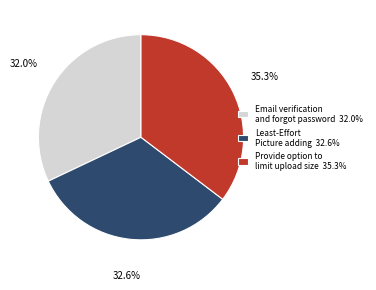

Combined, what portion of the pie is Least-Effort Picture adding and Provide option to limit upload size?

68.0%